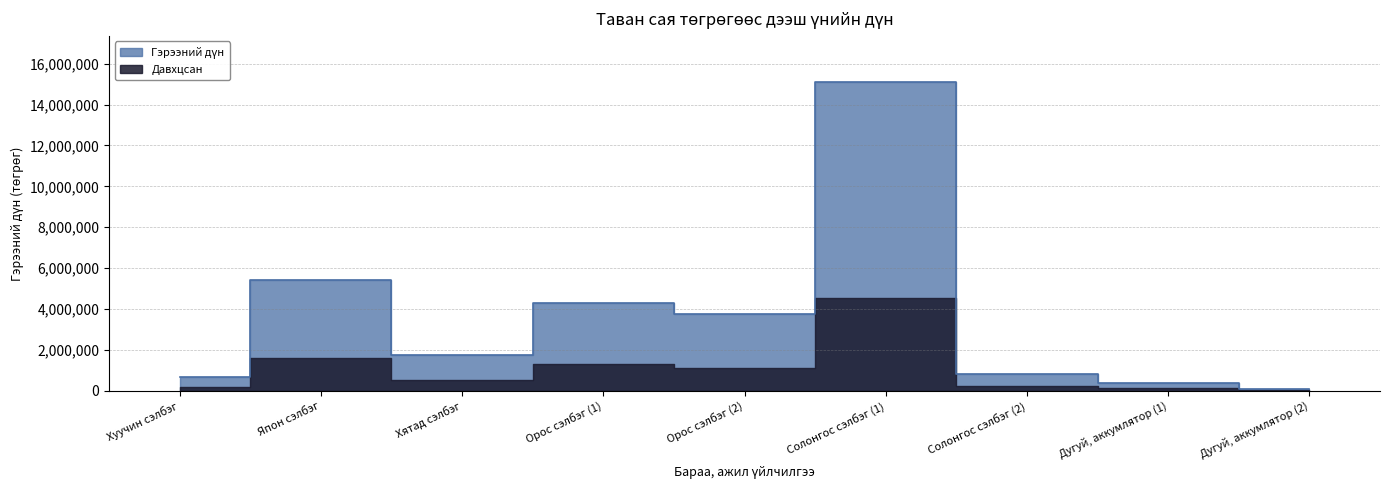

True or false: the data has more than 1 interior local peaks.

True